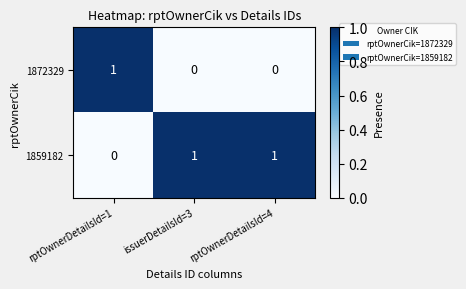

How many categories are shown in the chart?

3